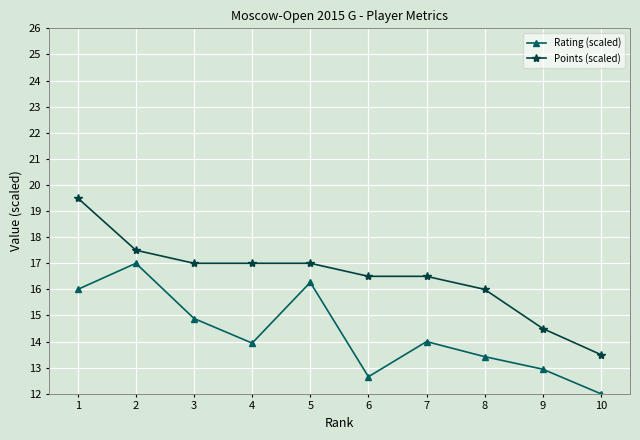

The Points (scaled) series shows 17.5 at 2. True or false?

True